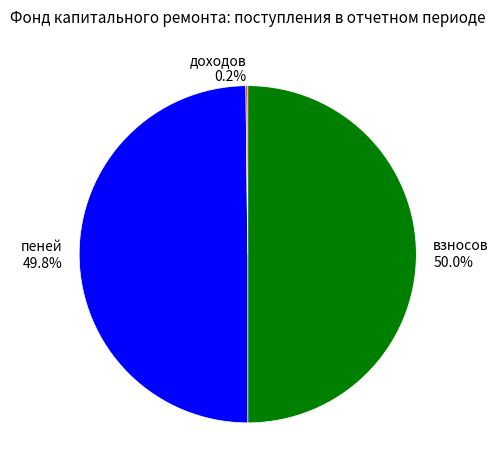

What is the ratio of the value at пеней to the value at взносов?

1.0